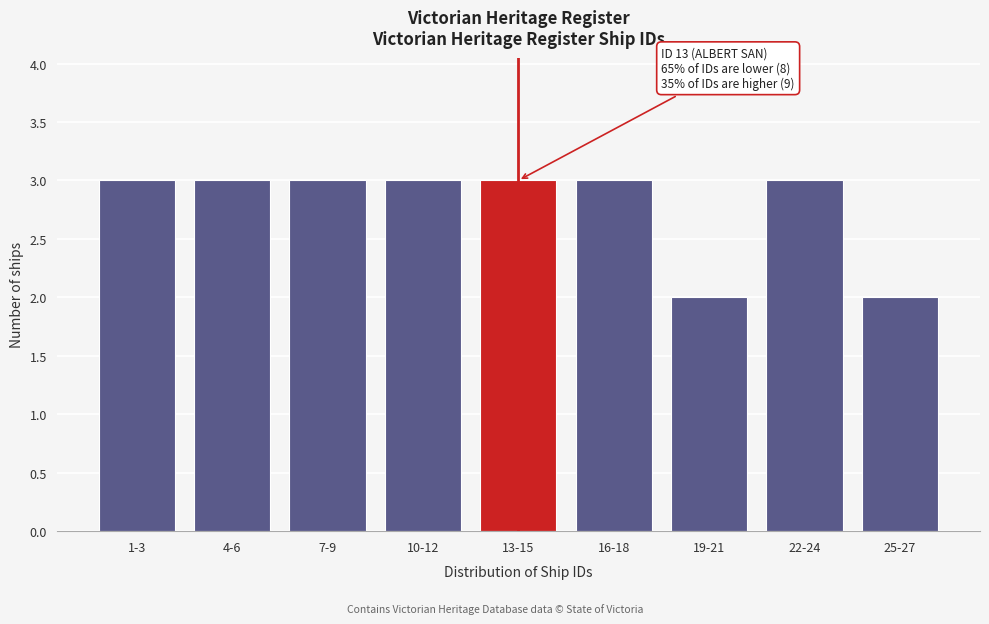

Reading left to right, transcribe all the data shown in this chart.

3	3	3	3	3	3	2	3	2